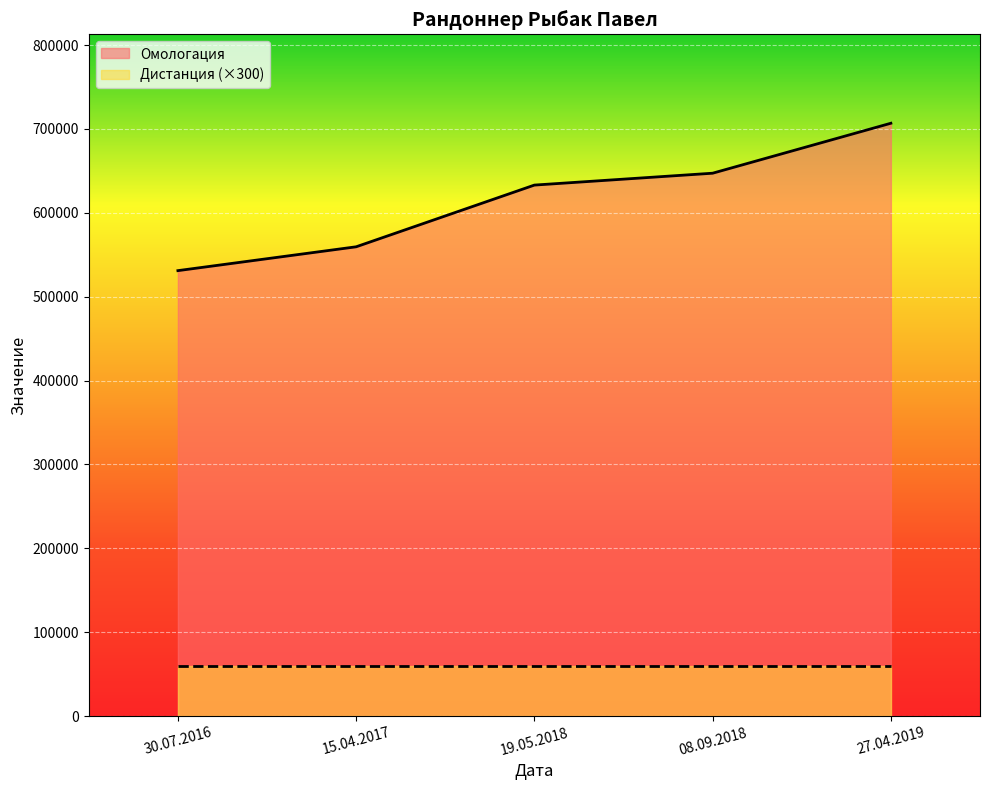

The value at 27.04.2019 is 706796. True or false?

True